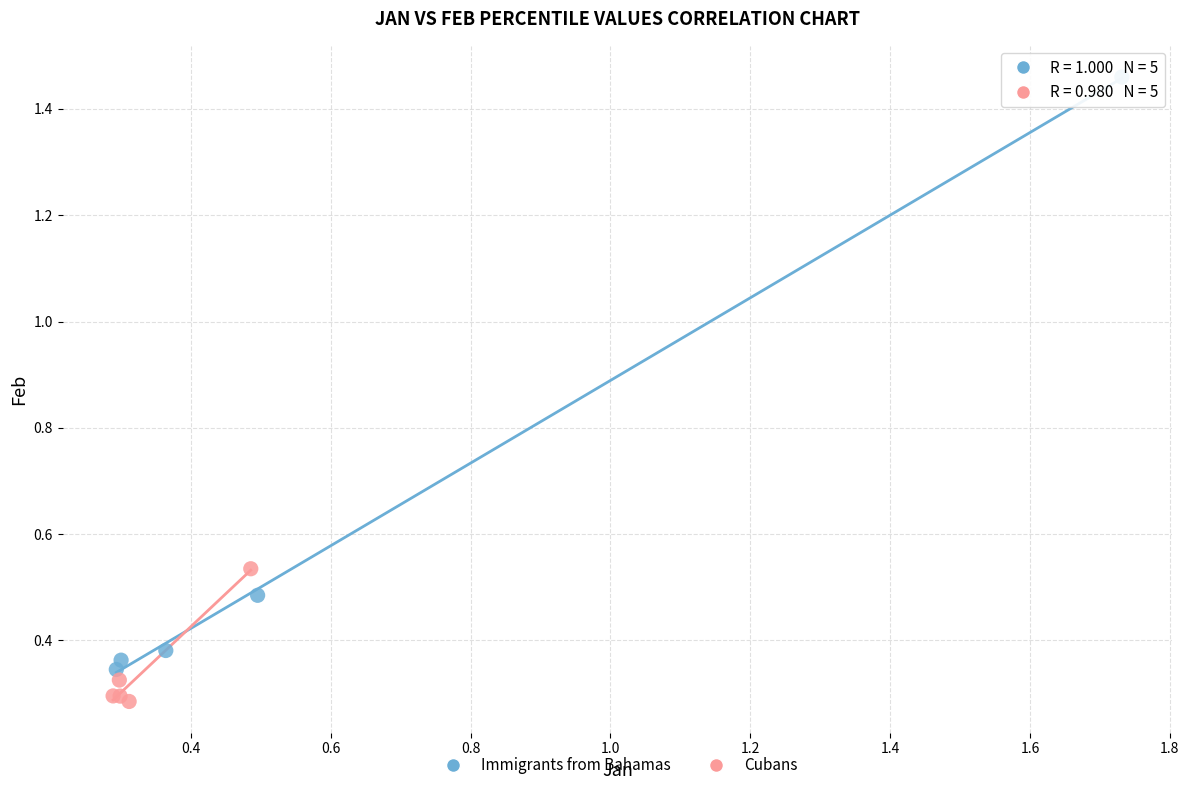

Which series contains the lowest Y value?

Cubans